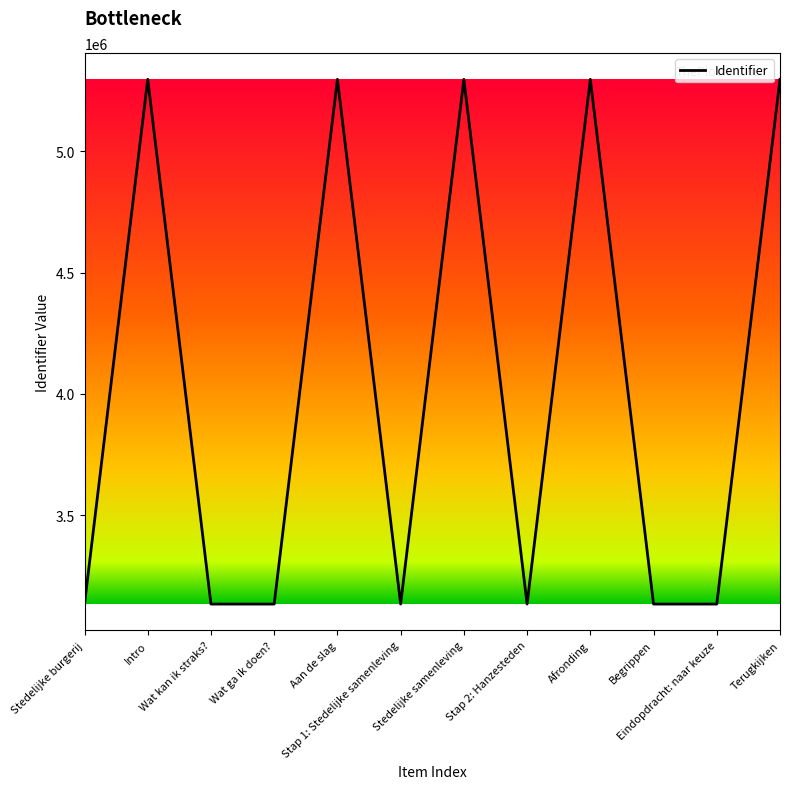

What is the smallest value displayed?

3134155